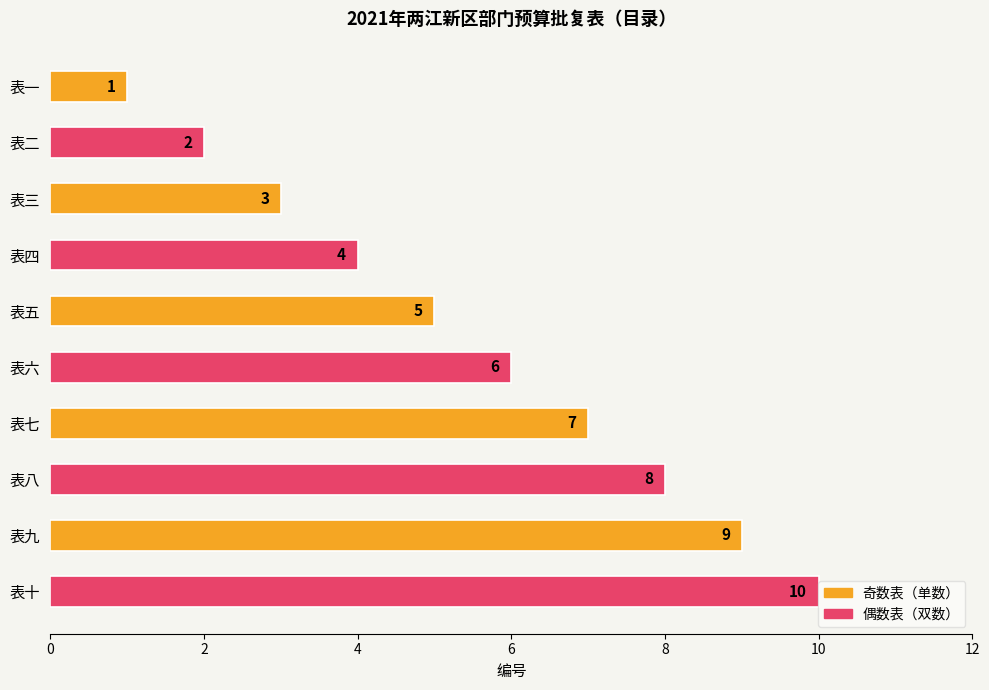

At which label is the value closest to 5?

表五